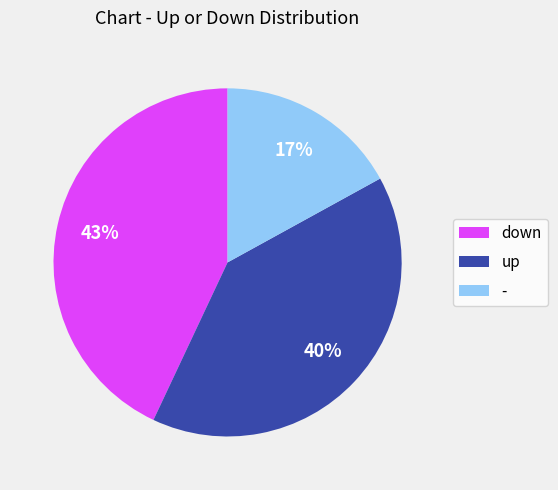

To the nearest percent, what is the combined percentage of down and -?

60%